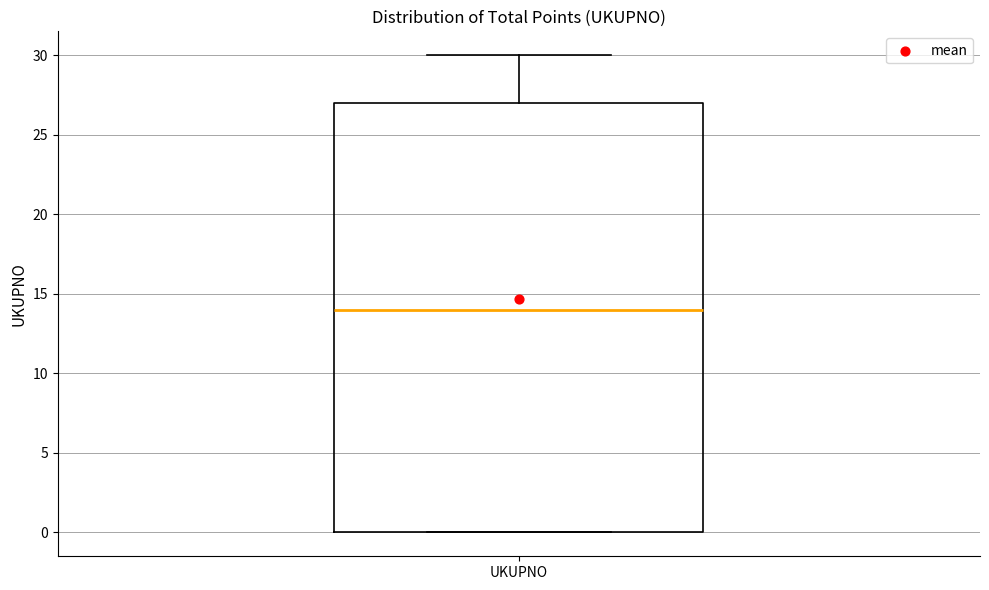

Transcribe this box plot: give where the median line is, the range the box spans, and where the two whiskers end, as read against the y-axis. The values are not printed on the chart, so give them approximately, as read against the axis.

median 14, box 0 to 27, whiskers 0 to 30